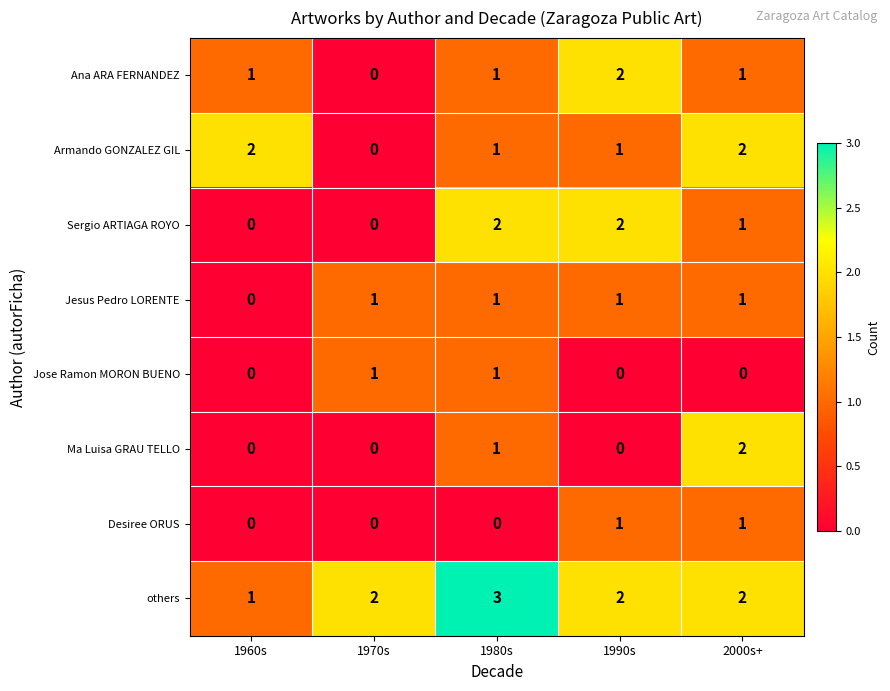

What is the greatest value displayed?

3